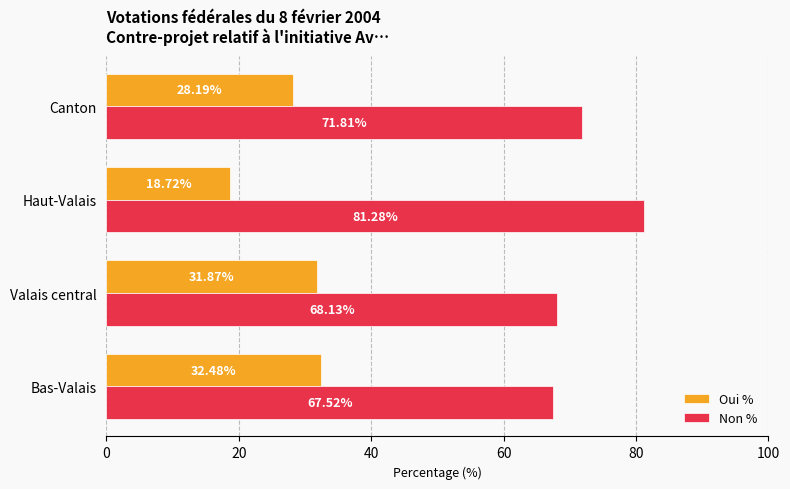

How many data points in Oui % are less than 31?

2